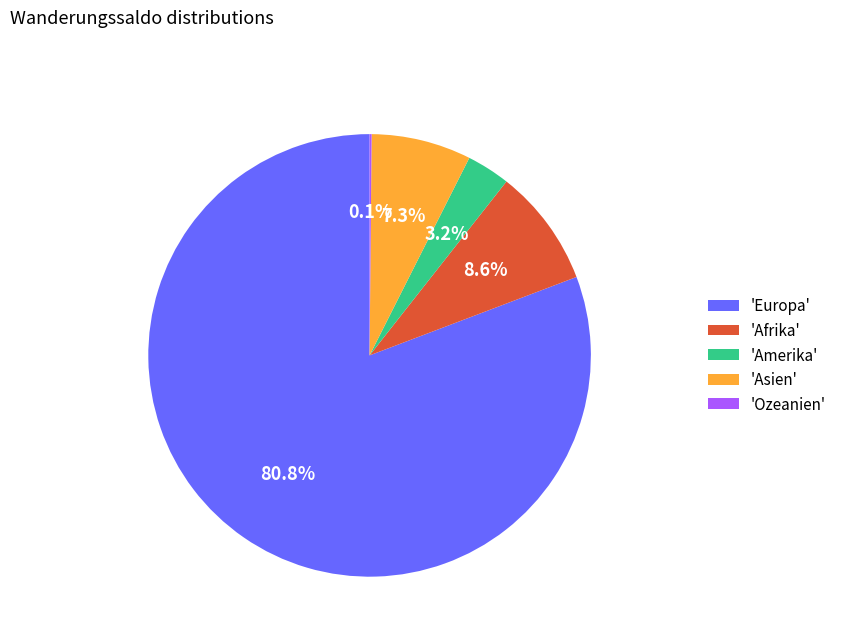

Between 'Asien' and 'Europa', which is larger?

'Europa'